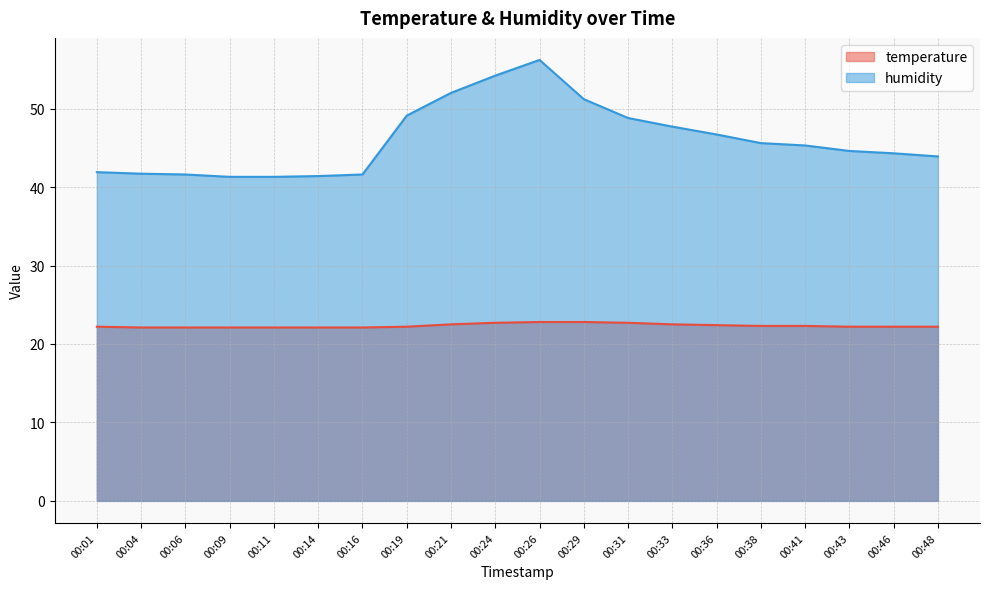

Does the chart have visible grid lines?

Yes